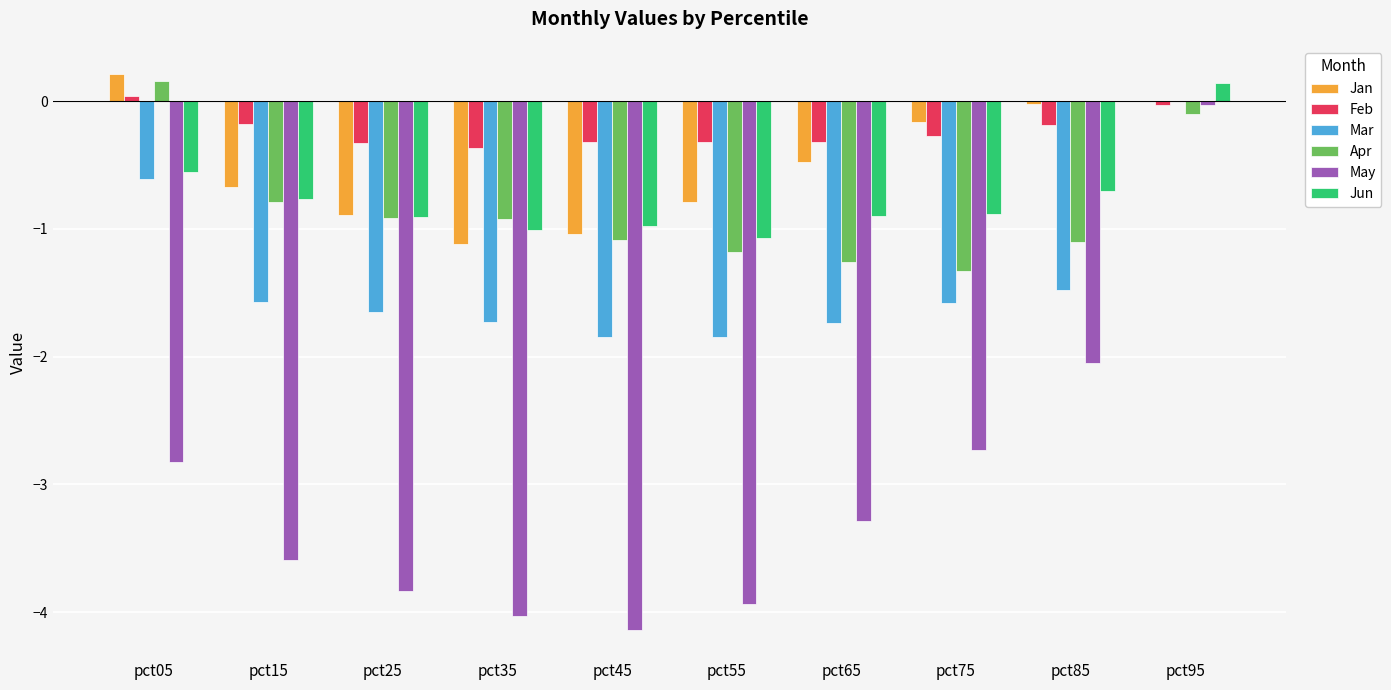

What is the sum of all Apr values?

-8.5